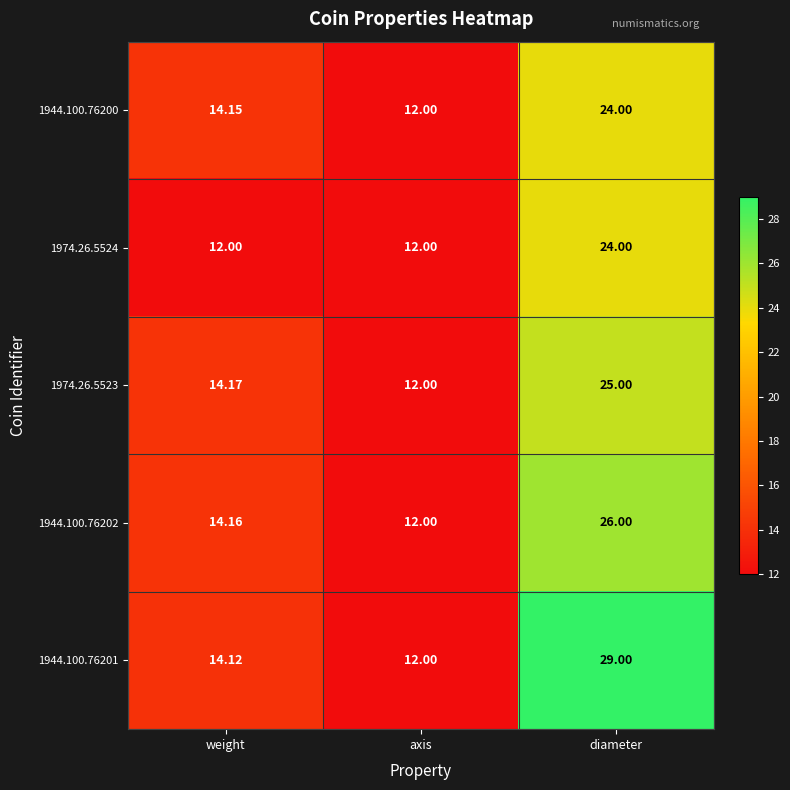

Rank the categories by 1974.26.5523 value from lowest to highest.

axis, weight, diameter